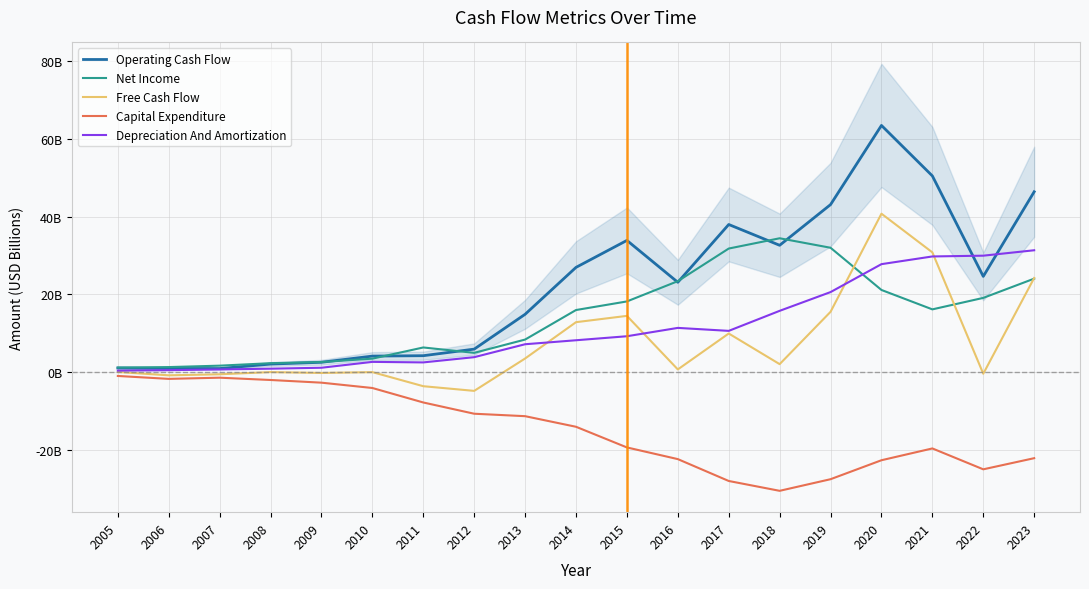

How many series are shown in this chart?

5